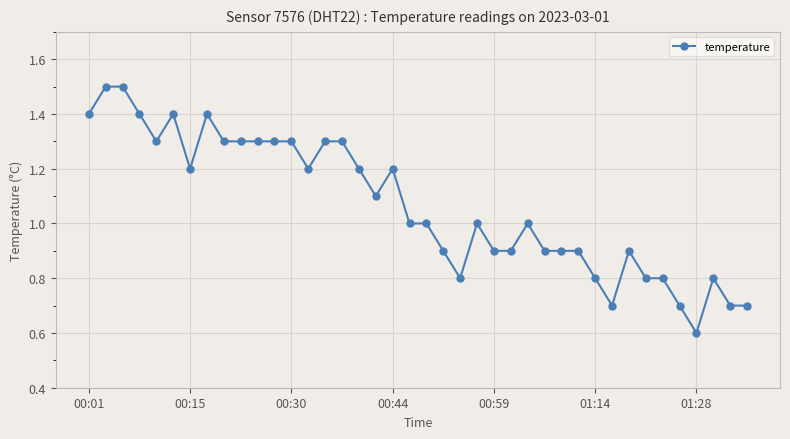

Does the chart display data point markers on the line(s)?

Yes